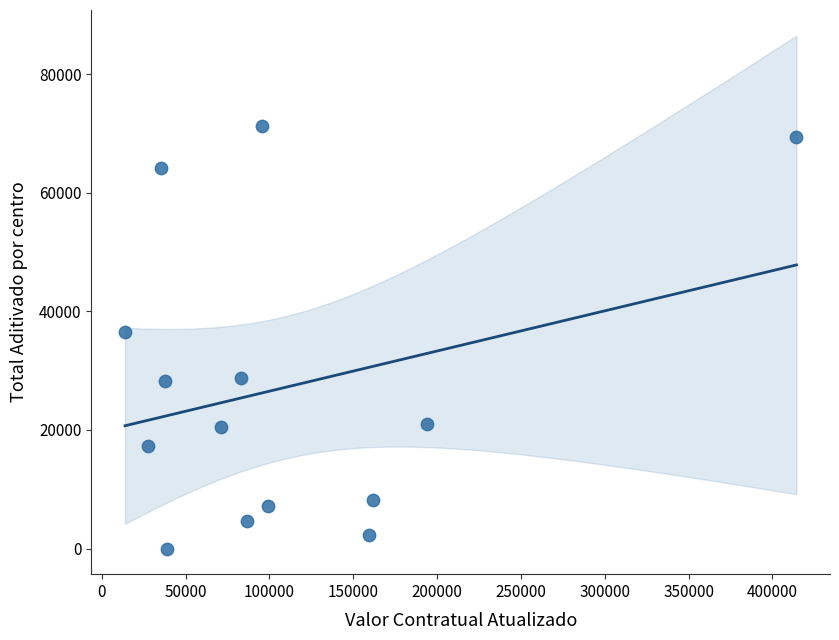

What is the range of Y values (max minus min)?

71357.1